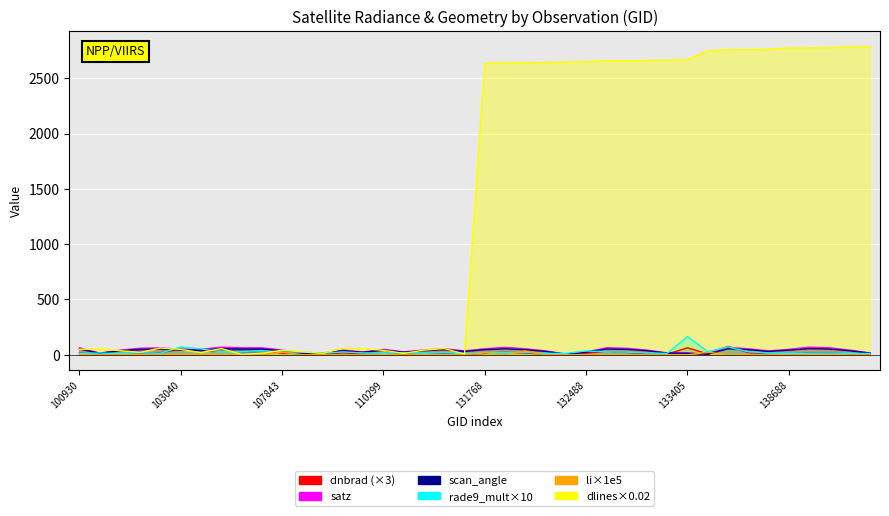

Read the dnbrad value at 107843.

14.1